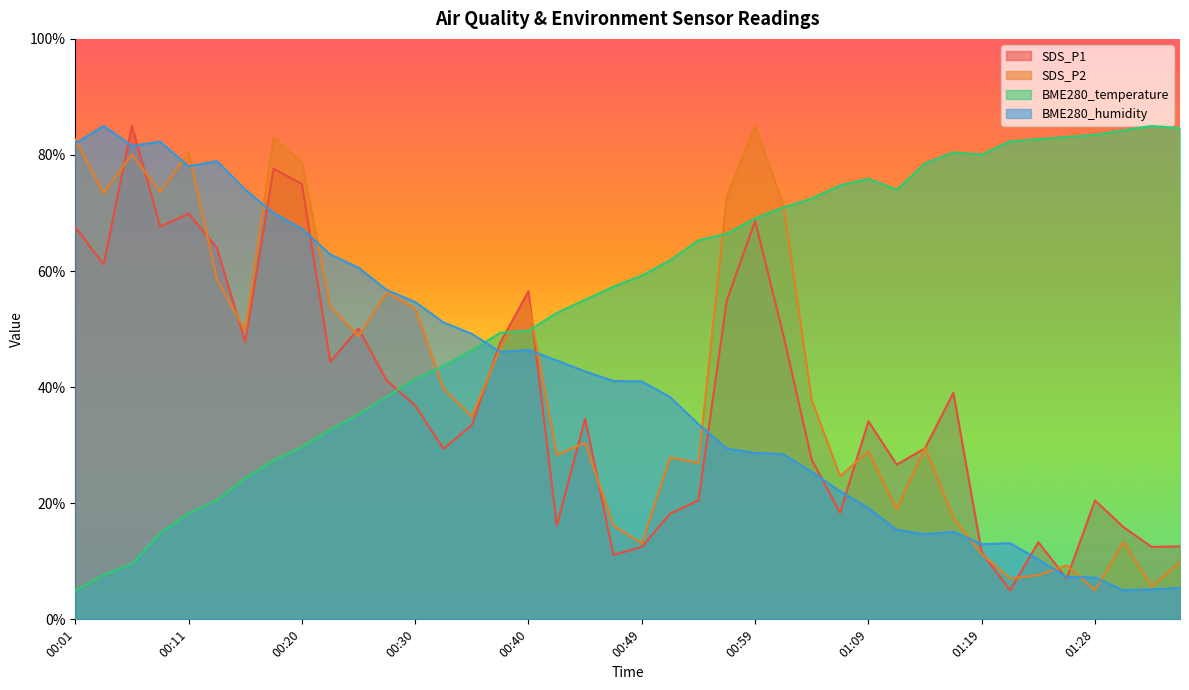

Where does the SDS_P1 series first go above 34?

00:01